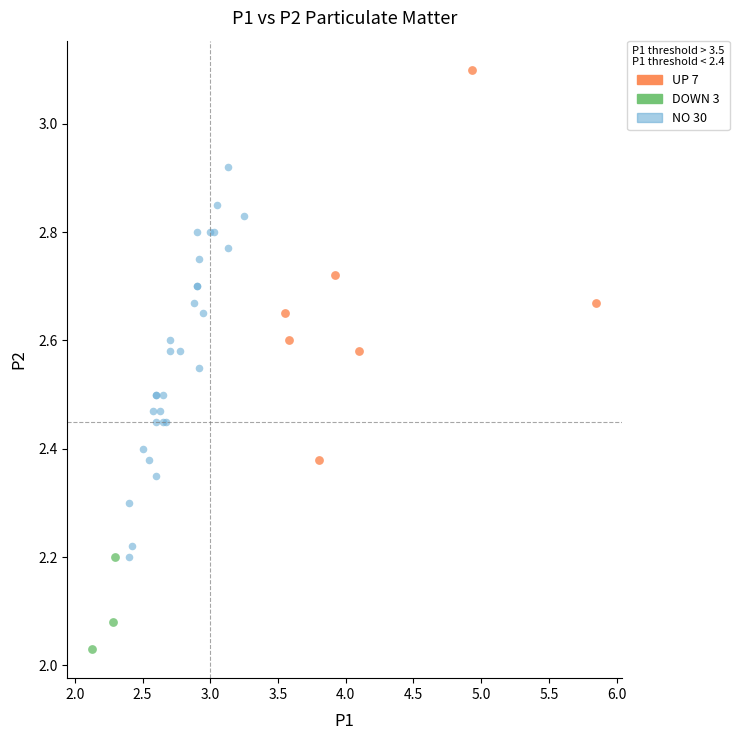

Which series contains the highest Y value?

UP 7